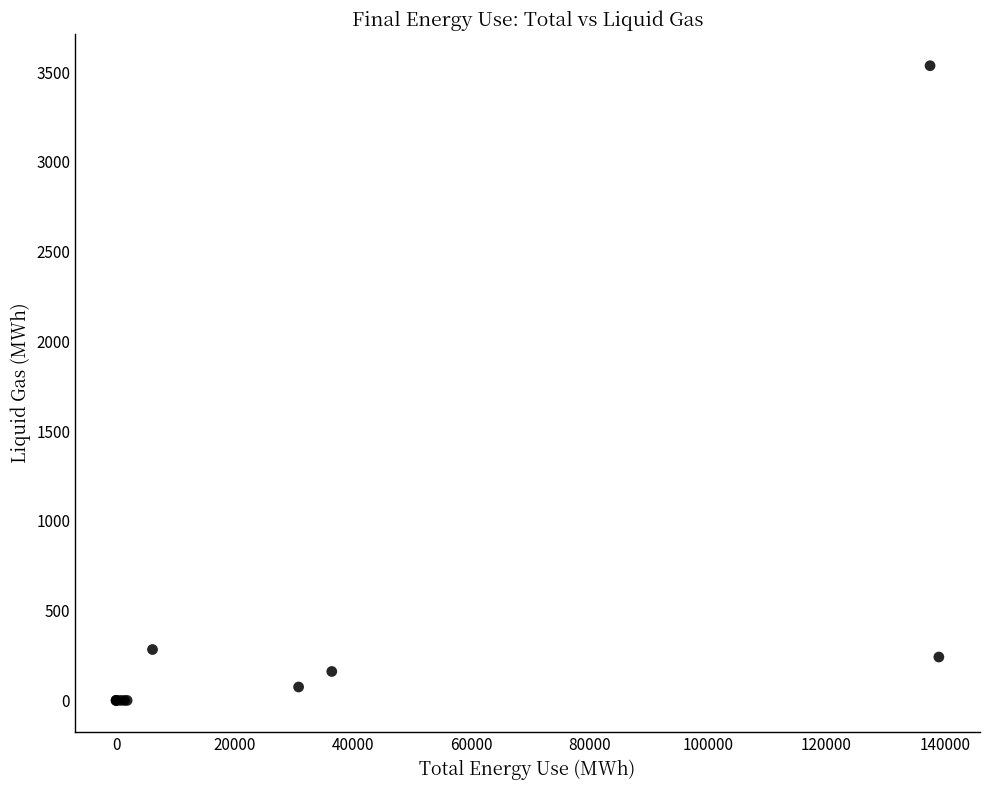

What Y value in the scatter plot is closest to 1768?

283.6